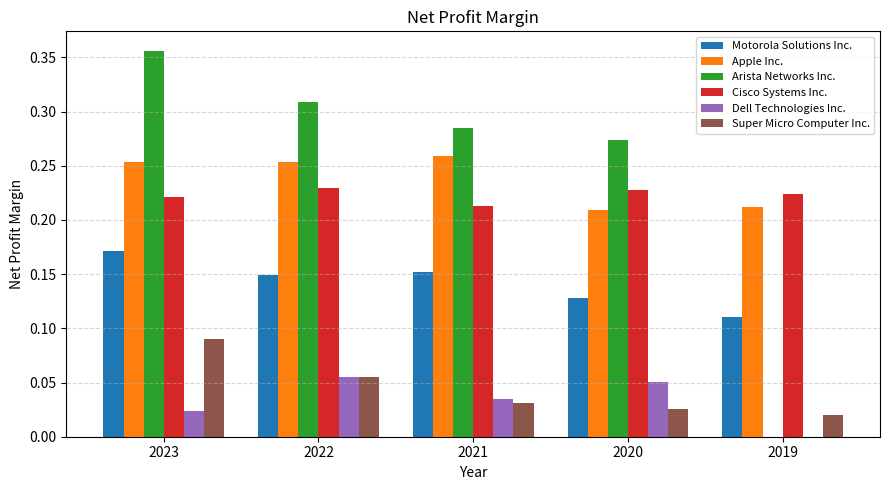

How many series are shown in this chart?

6